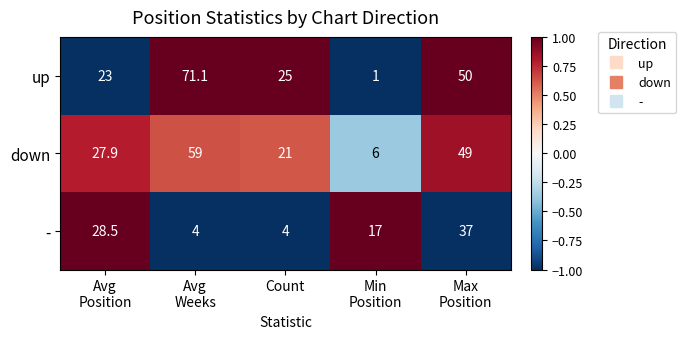

Reading left to right, transcribe all the data shown in this chart.

up: 23.0	71.1	25.0	1.0	50.0
down: 27.9	59.0	21.0	6.0	49.0
-: 28.5	4.0	4.0	17.0	37.0